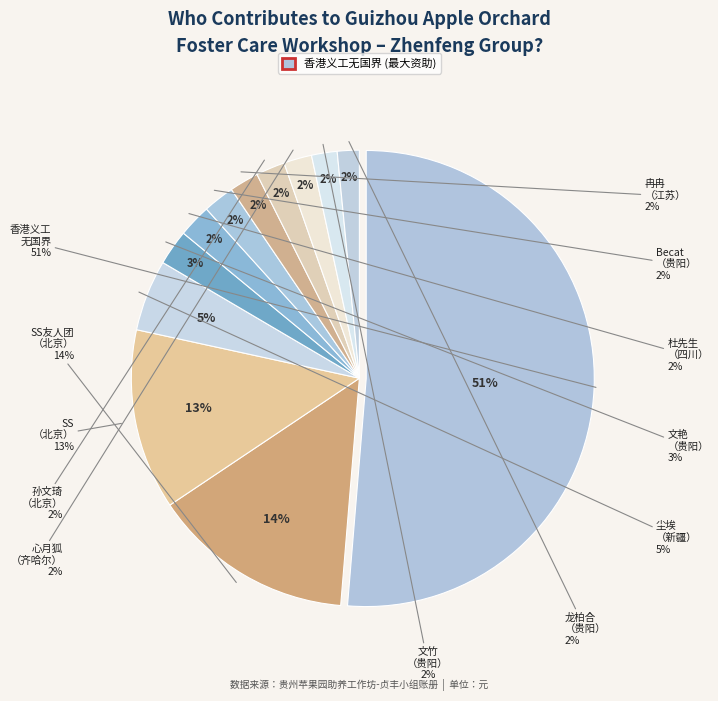

How many slices are in this pie chart?

12